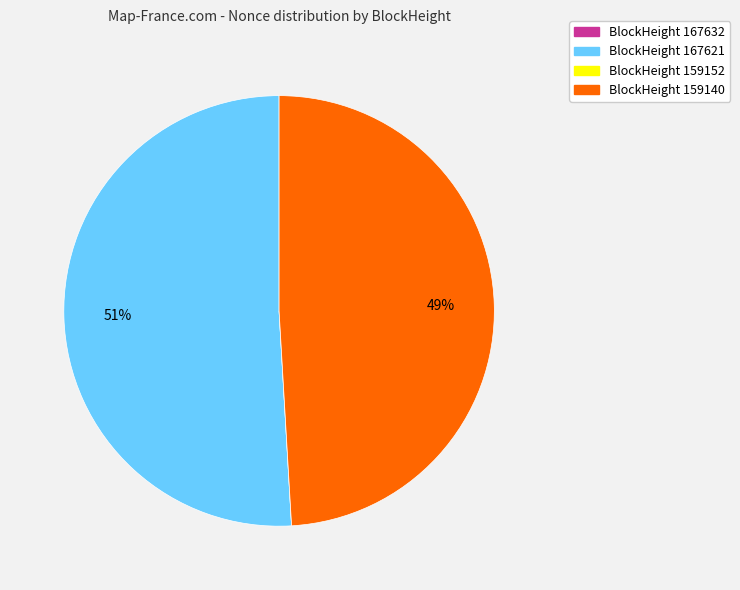

True or false: BlockHeight 159140 accounts for 34% of the total.

False